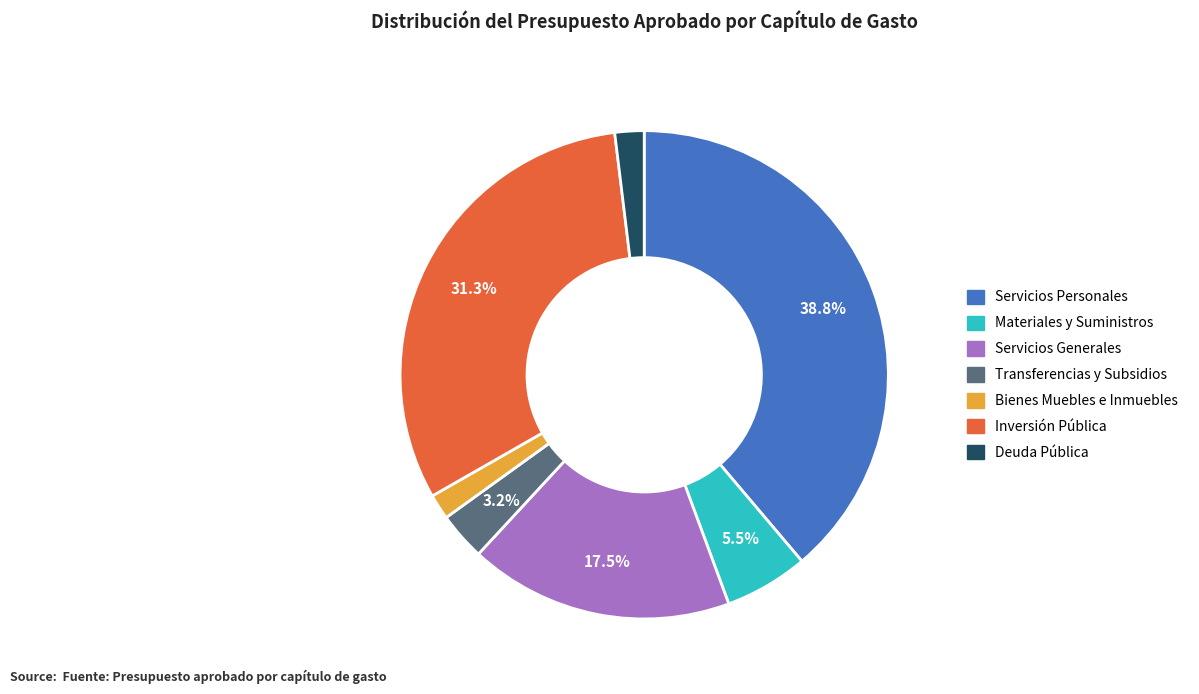

Is there any slice that represents more than half of the pie?

No